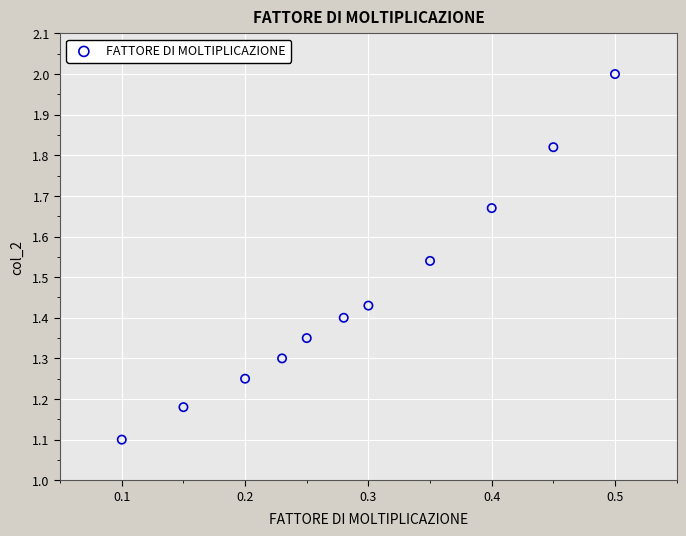

What Y value in the scatter plot is closest to 1?

1.1